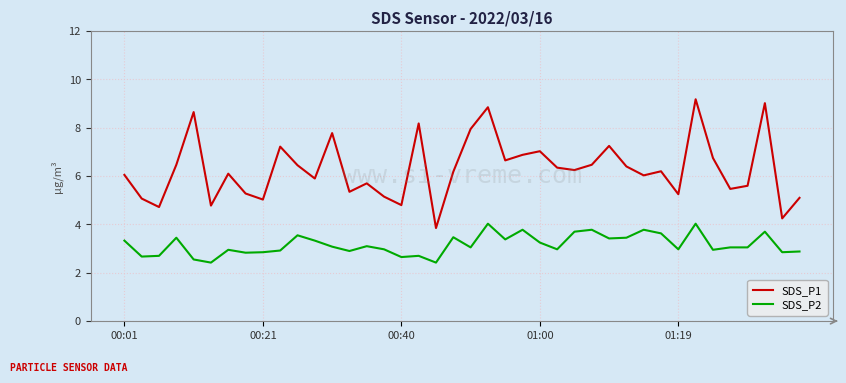

What is the greatest value displayed?

9.2